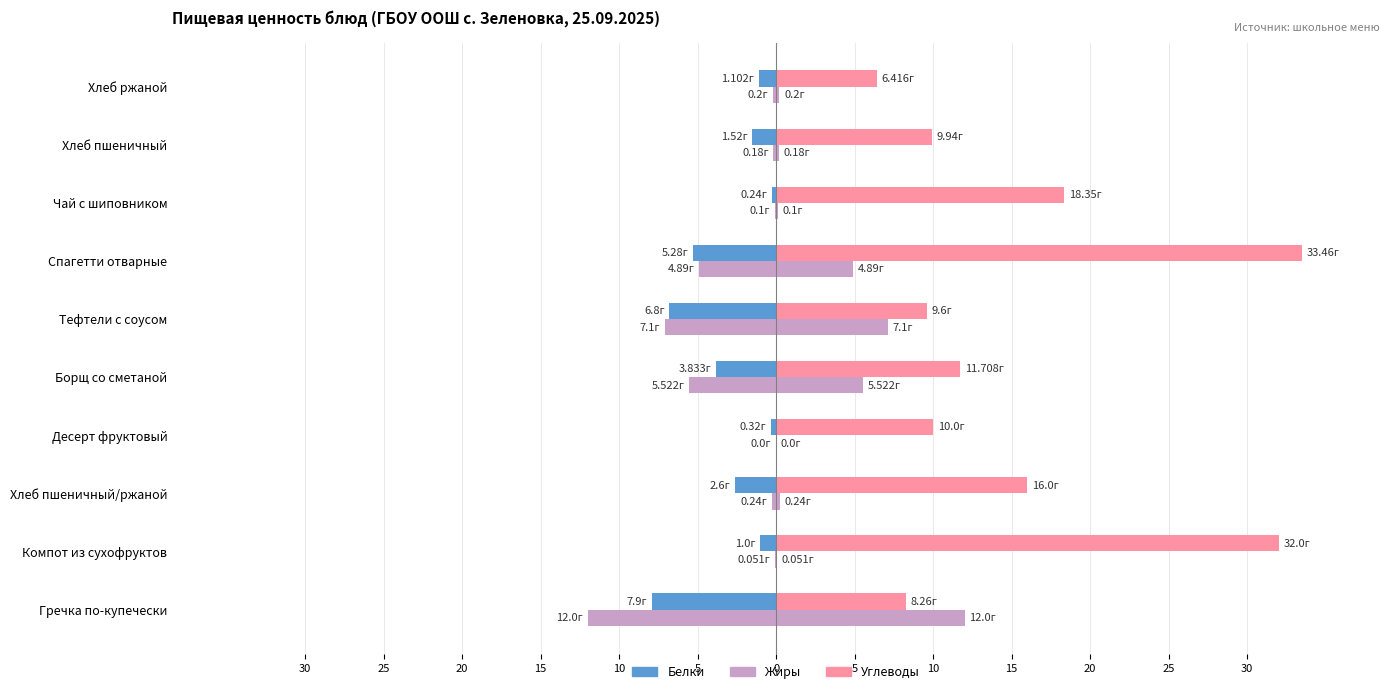

The value of Жиры at Борщ со сметаной is -5.5. True or false?

True